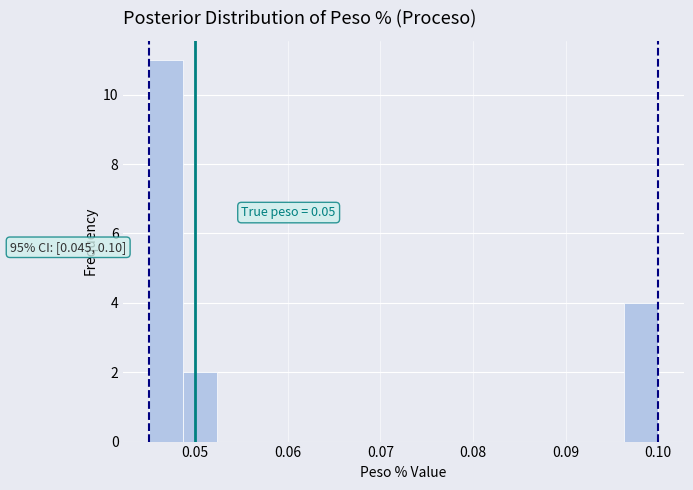

Read against the x-axis, roughly where is the centre of the tallest bar?

0.047